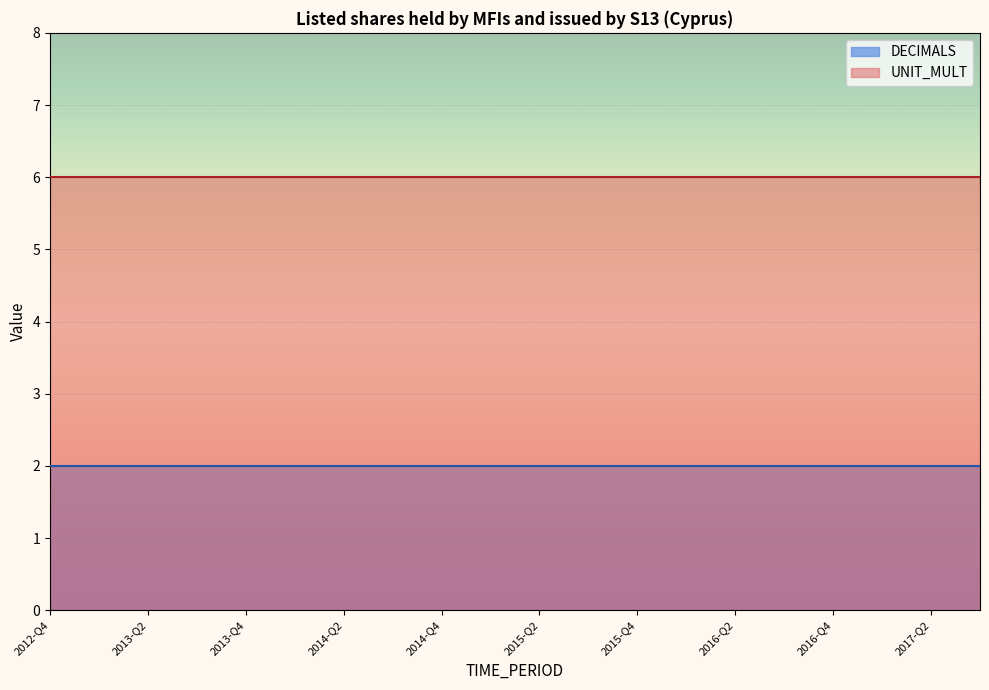

True or false: DECIMALS and UNIT_MULT intersect in this chart.

False